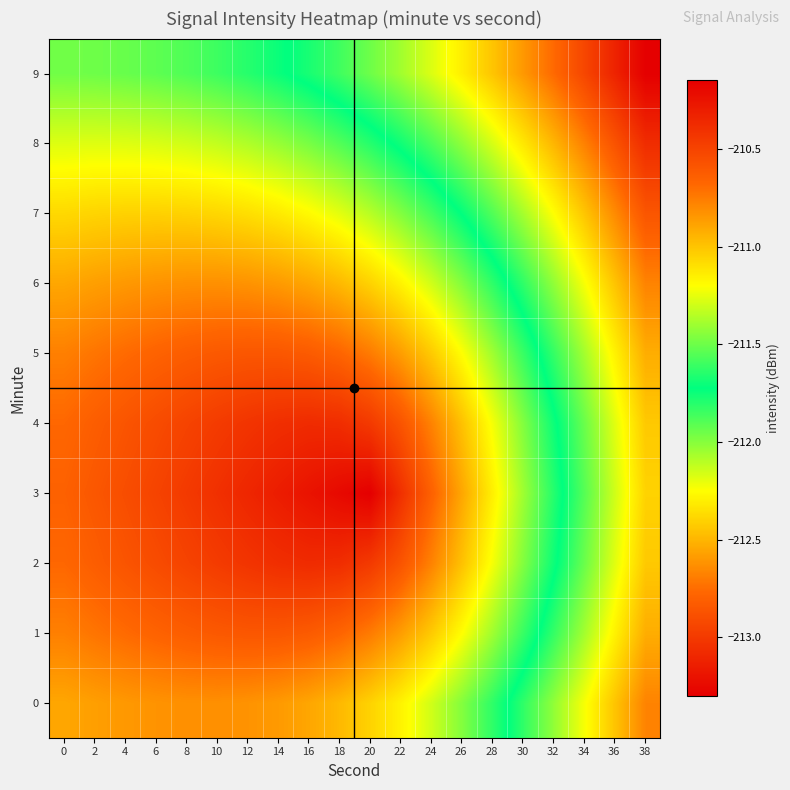

At which category is the sum across all series the highest?

12